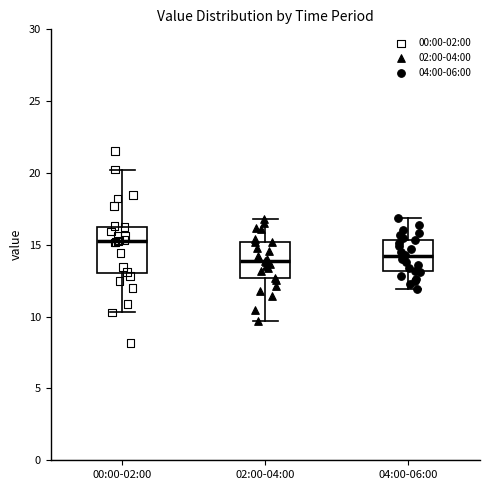

Where does the lower whisker of the box for 04:00-06:00 end on the y-axis? The values are not printed on the chart, so give them approximately, as read against the axis.

12.0